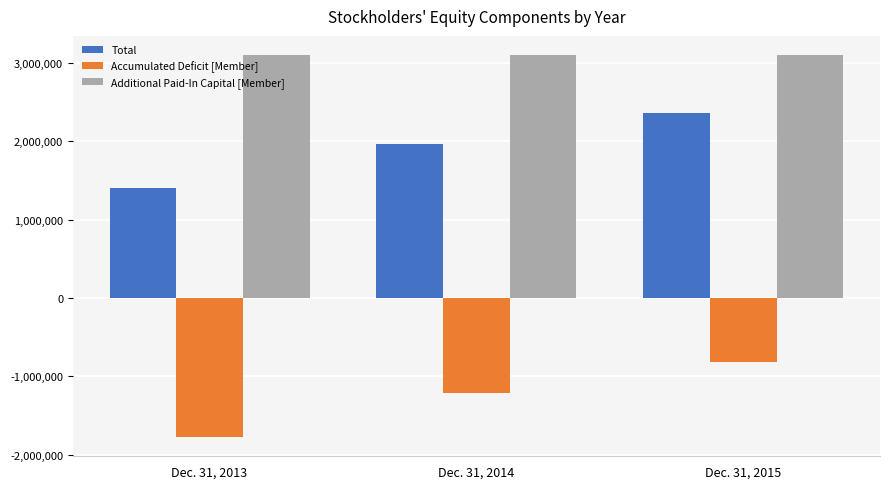

What is the spread (max minus min) of values at Dec. 31, 2014?

4316000